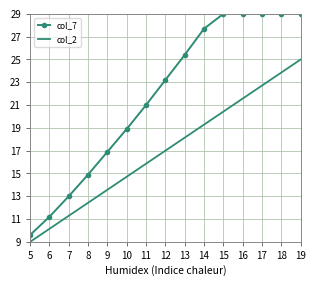

What is the minimum value for col_7?

9.6